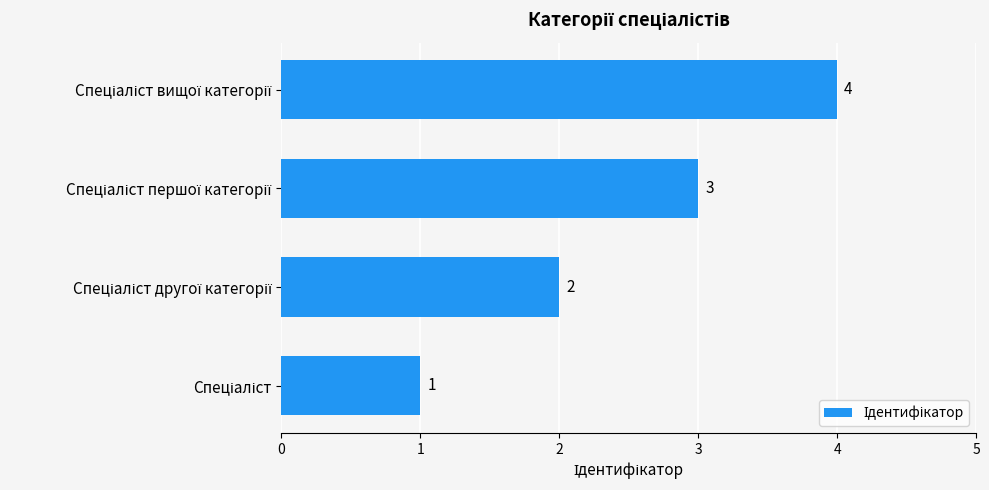

How many categories are shown in the chart?

4